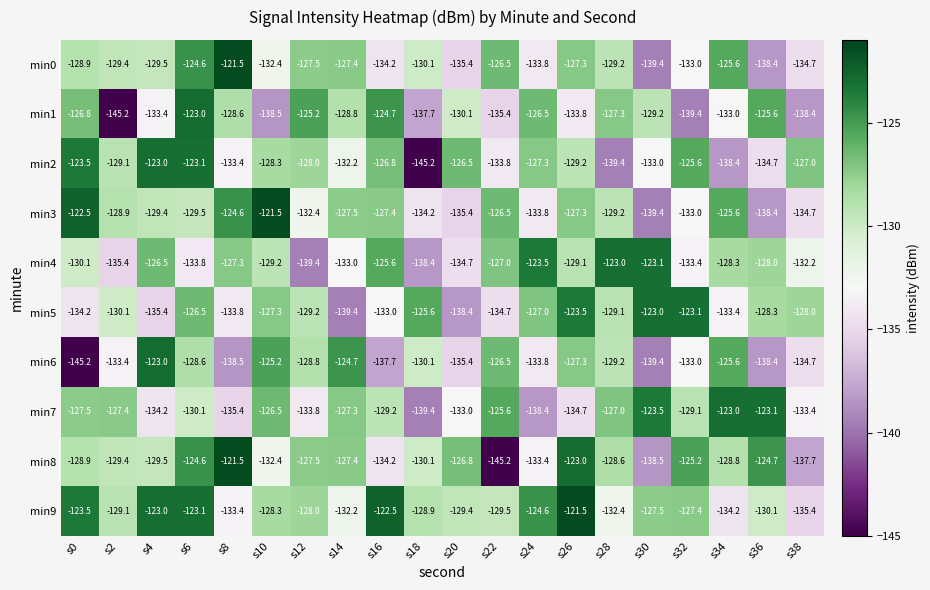

What is the difference between the maximum and second lowest values in the min3 series?

16.9